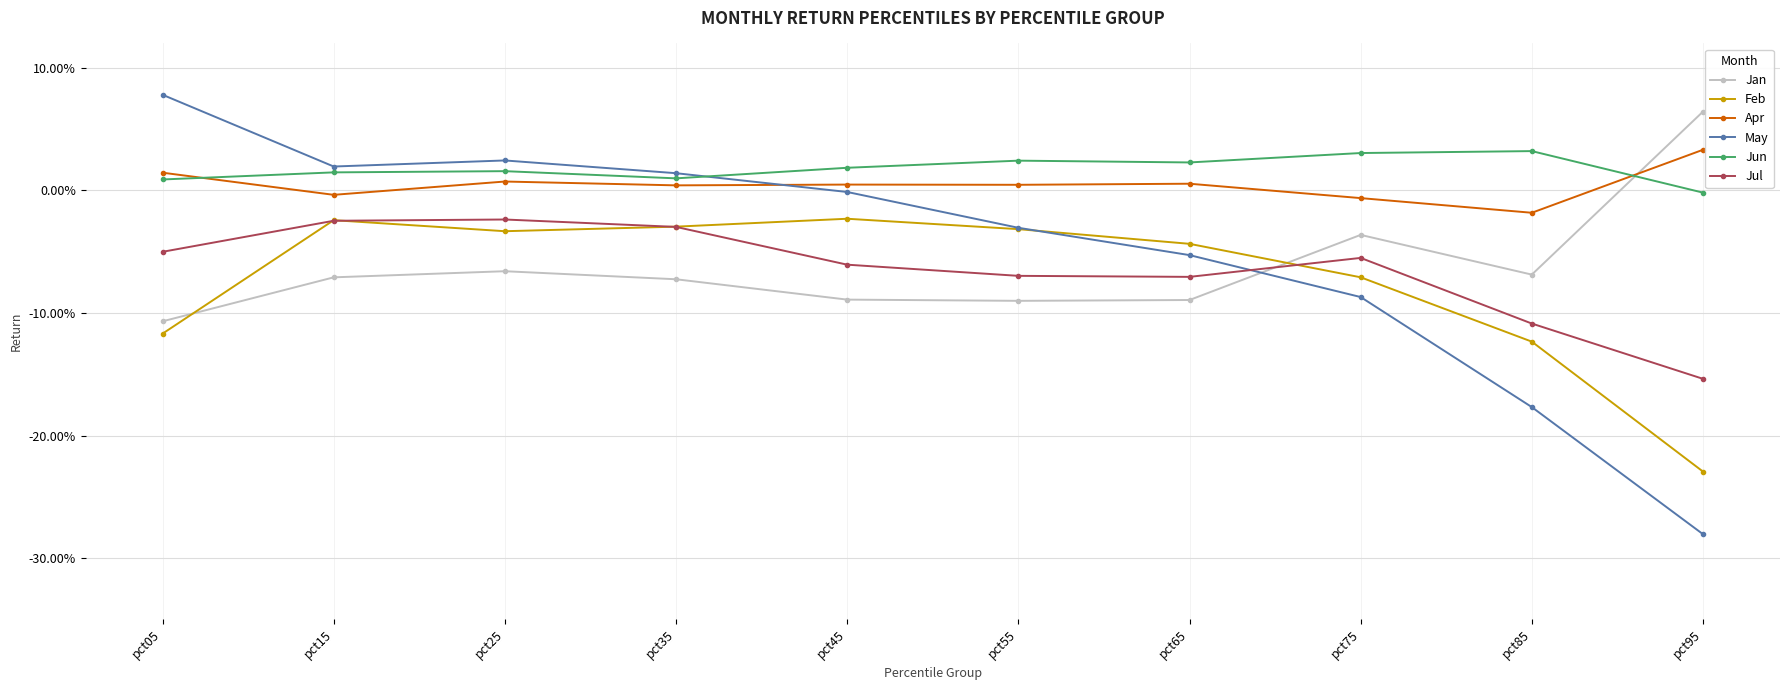

What is the spread (max minus min) of values at pct55?

0.1